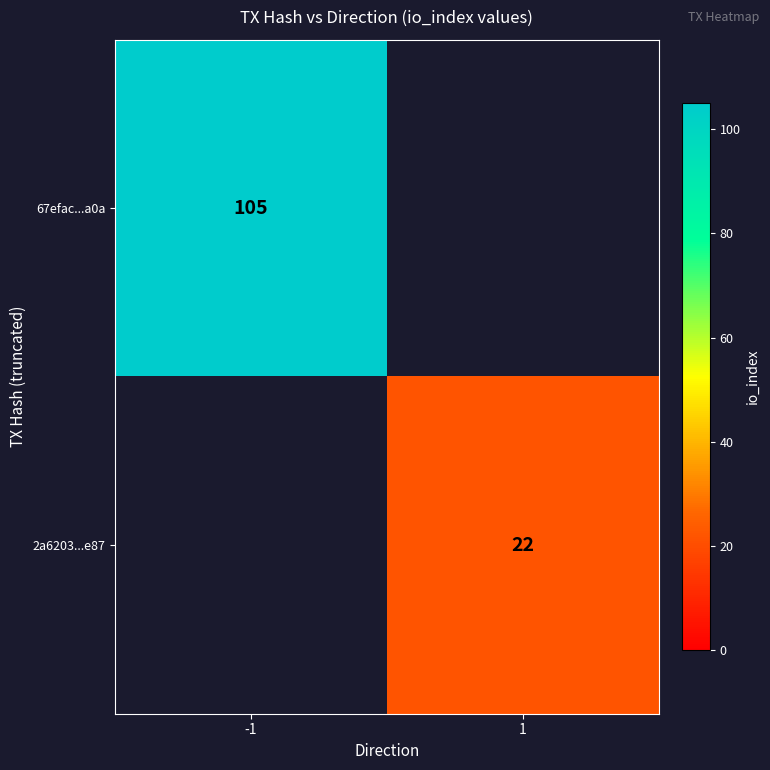

Is it true that 2a6203...e87 equals 22 at 1?

True